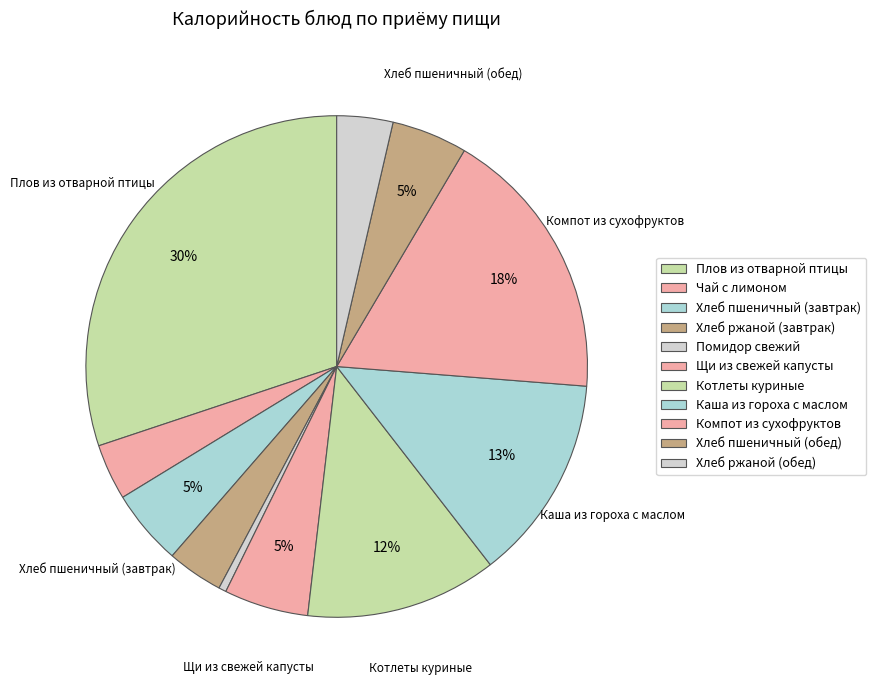

Rank the categories by value from highest to lowest.

Плов из отварной птицы, Компот из сухофруктов, Каша из гороха с маслом, Котлеты куриные, Щи из свежей капусты, Хлеб пшеничный (завтрак), Хлеб пшеничный (обед), Чай с лимоном, Хлеб ржаной (завтрак), Хлеб ржаной (обед), Помидор свежий